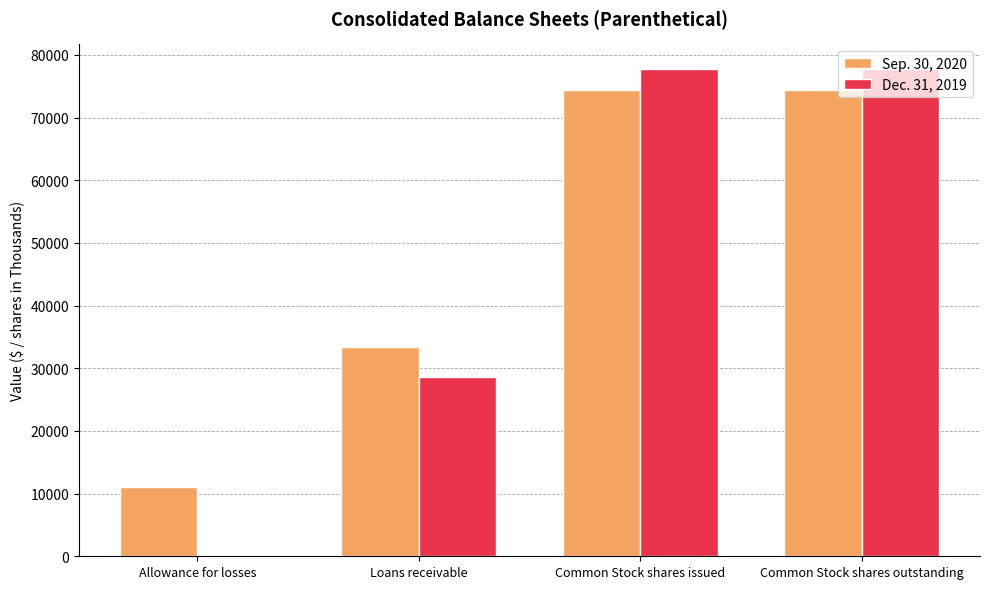

Which series has the largest range (max minus min)?

Dec. 31, 2019